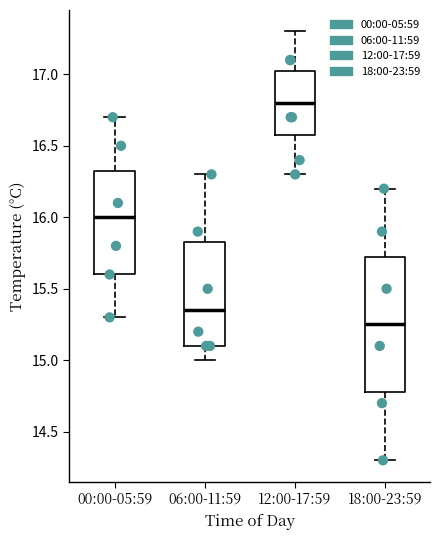

Which box's median line is the highest?

12:00-17:59